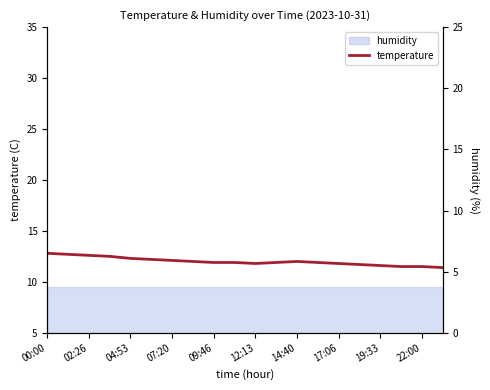

Between 09:46 and 11, which series saw the biggest shift?

temperature